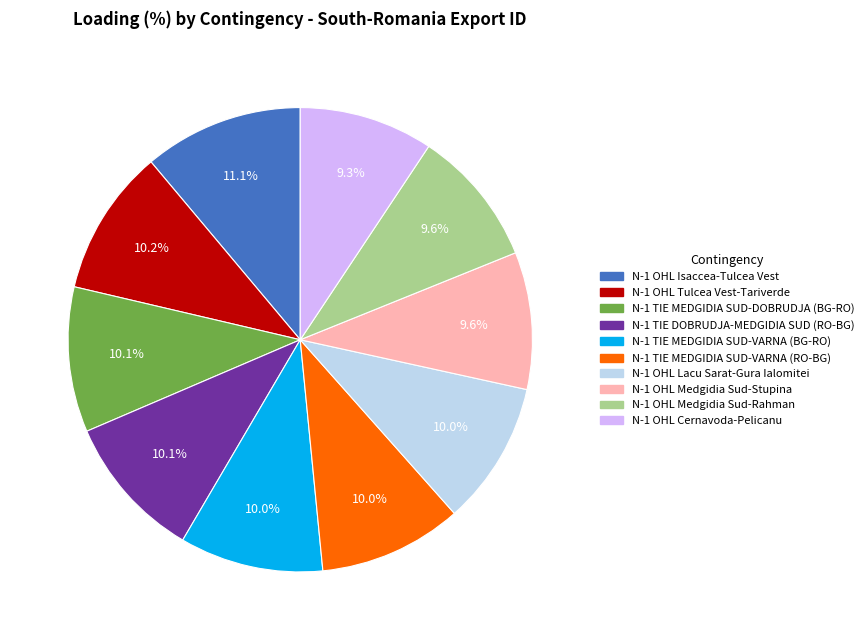

Is there any slice that represents more than half of the pie?

No